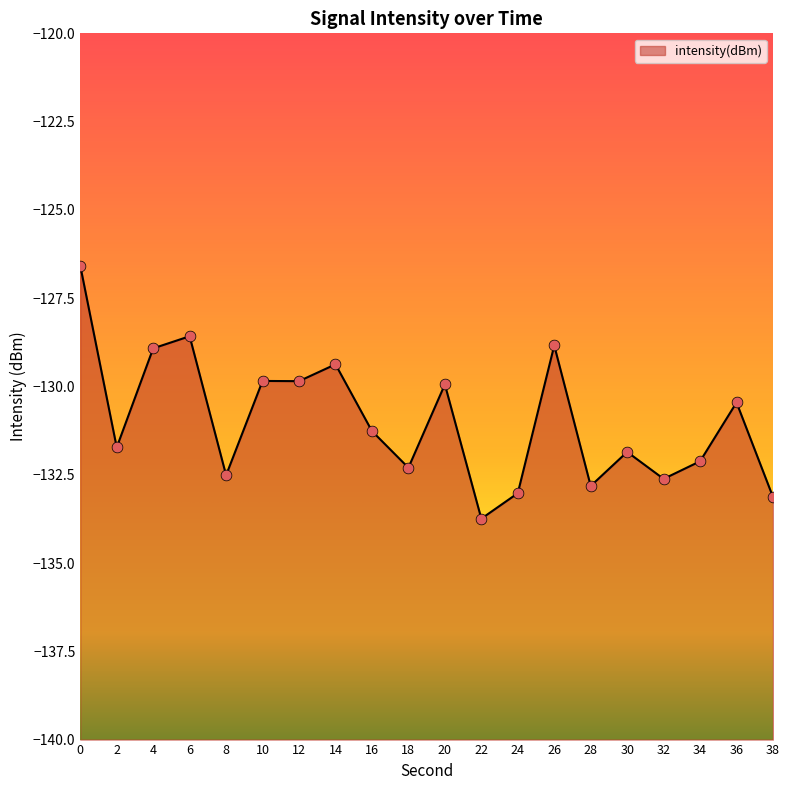

What is the change in value from 2 to 8?

-0.8